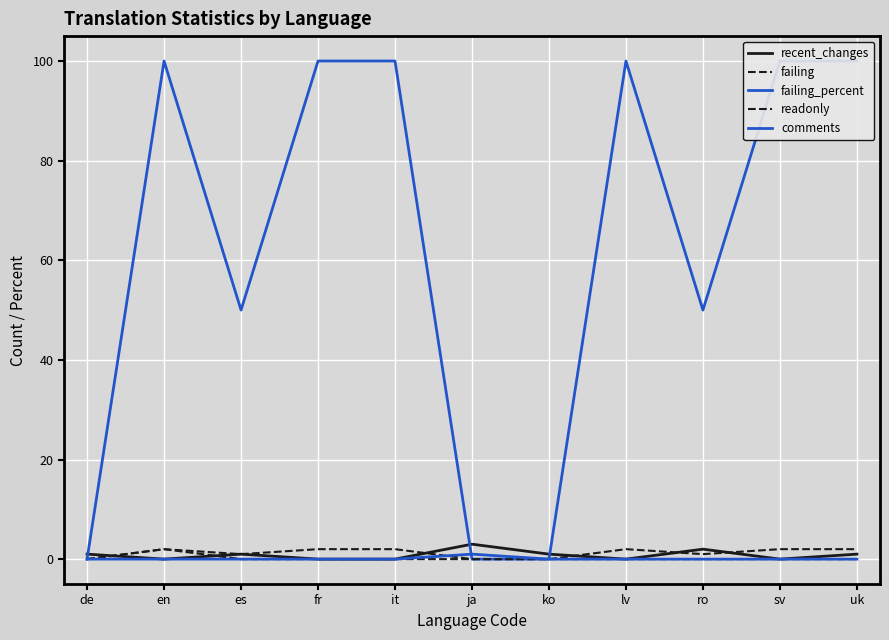

How many lines are shown in the chart?

5